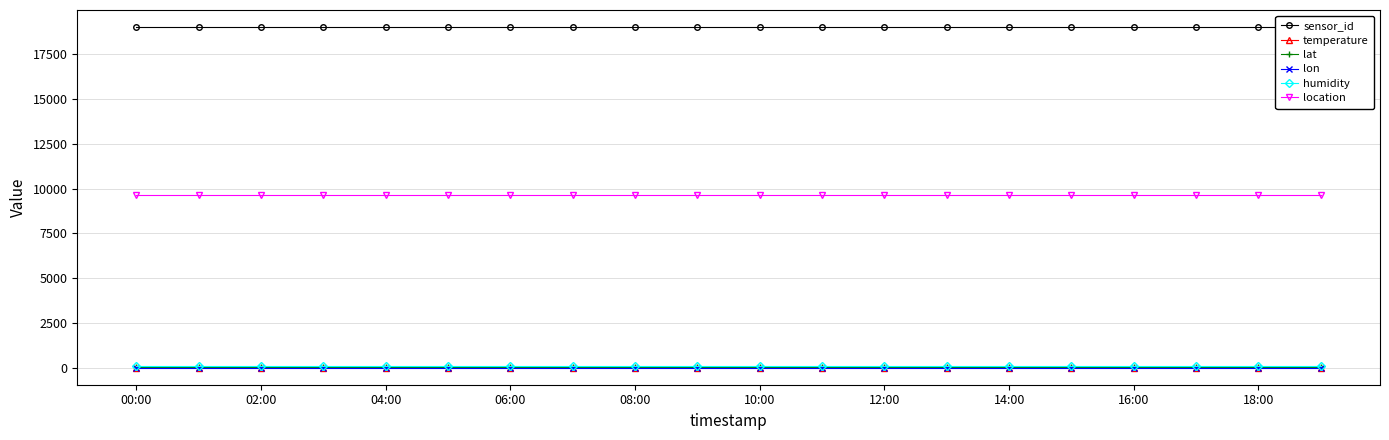

At which category is the sum across all series the highest?

00:00